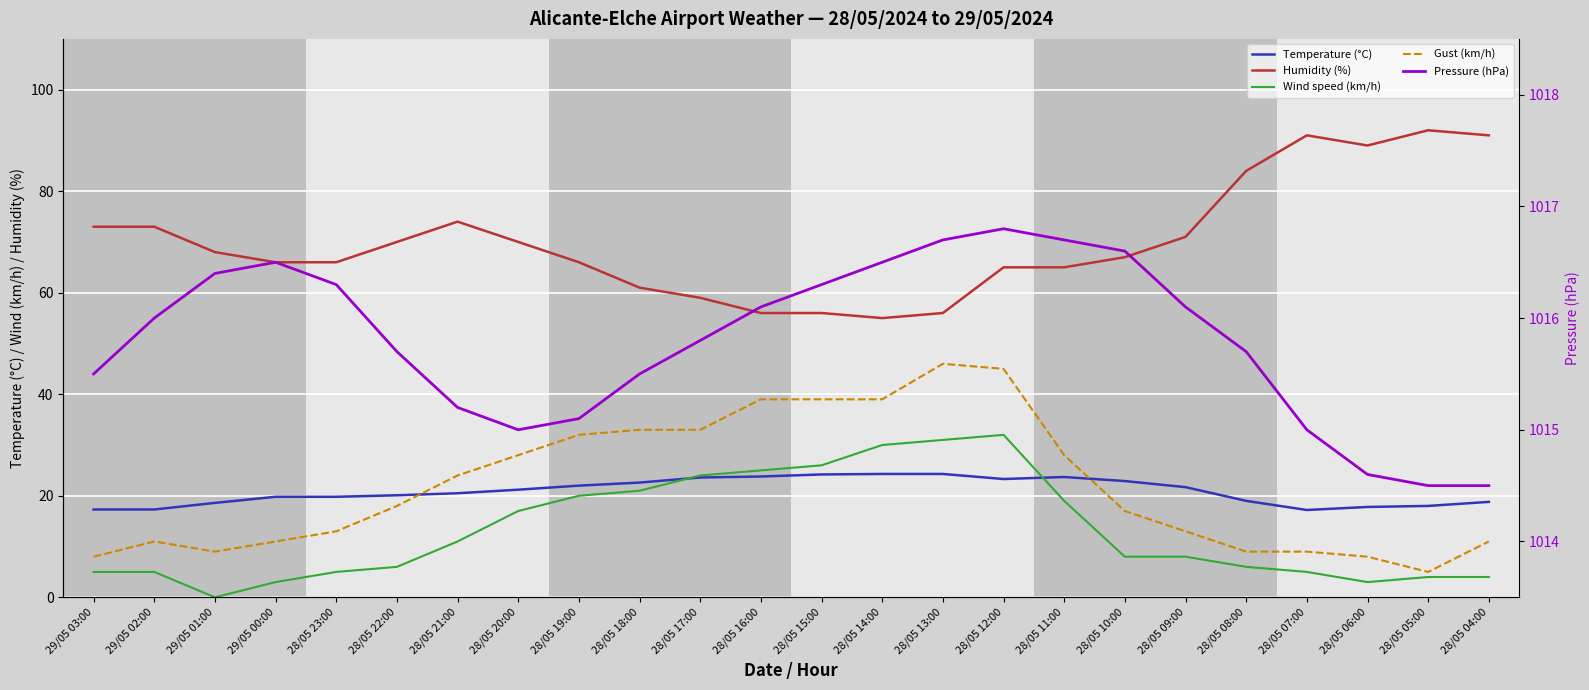

Count the number of data series in this chart.

5